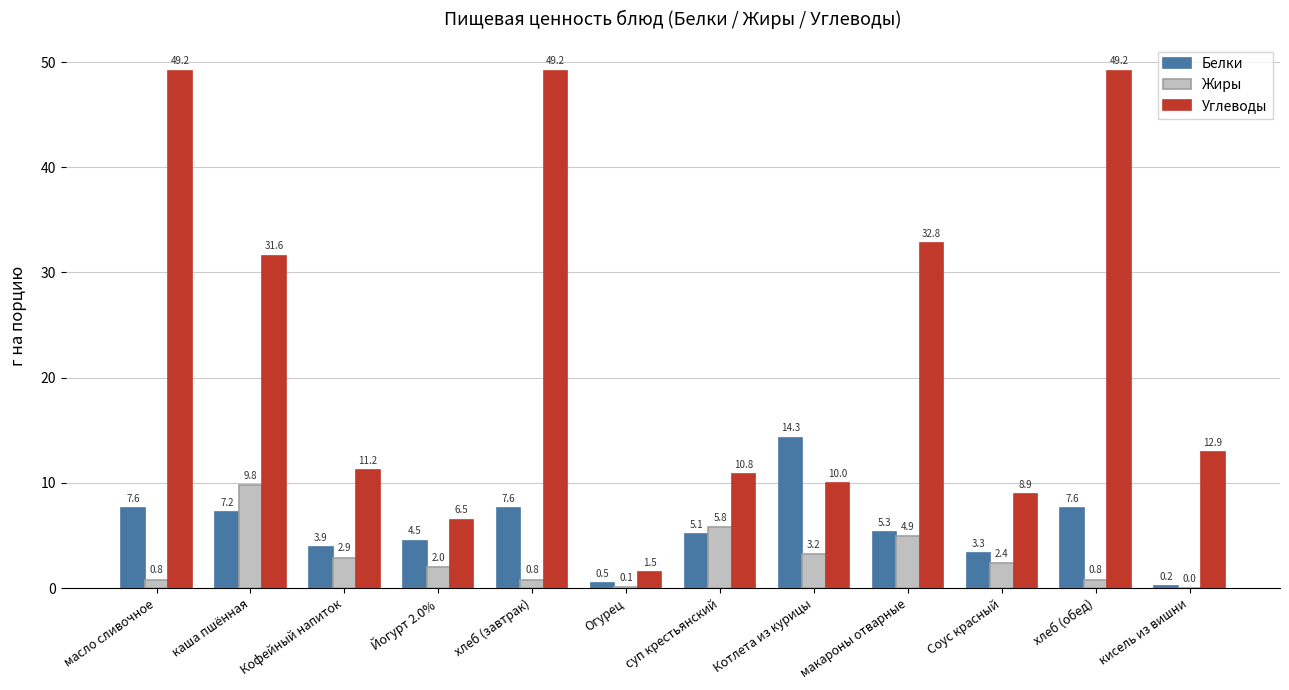

Where is Жиры nearest to the value 4?

Котлета из курицы